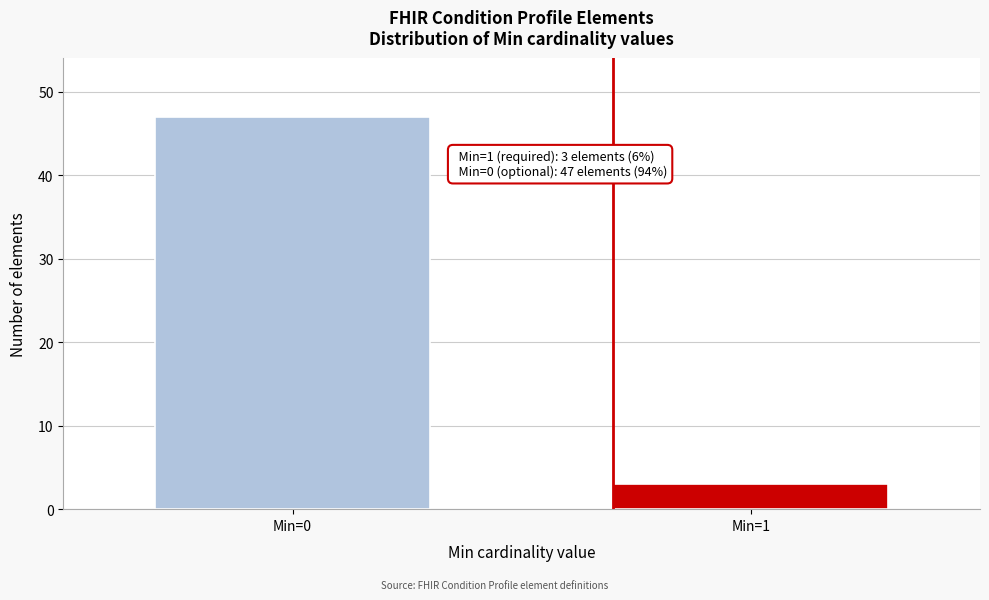

Reading left to right, extract all data points from this chart.

Min=0=47	Min=1=3